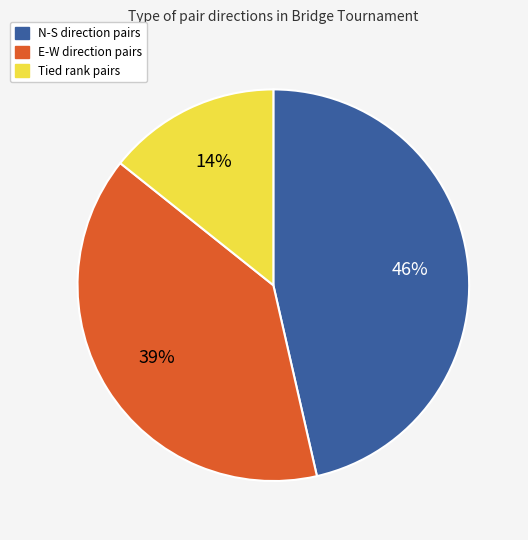

To the nearest percent, what is the average slice percentage?

33%